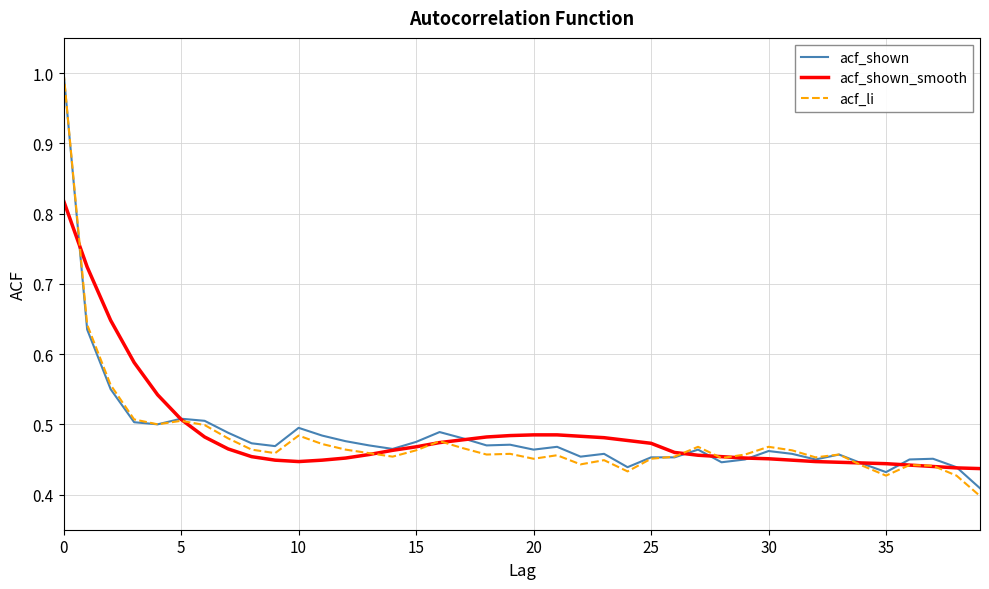

What is the highest value of the acf_li series?

1.0